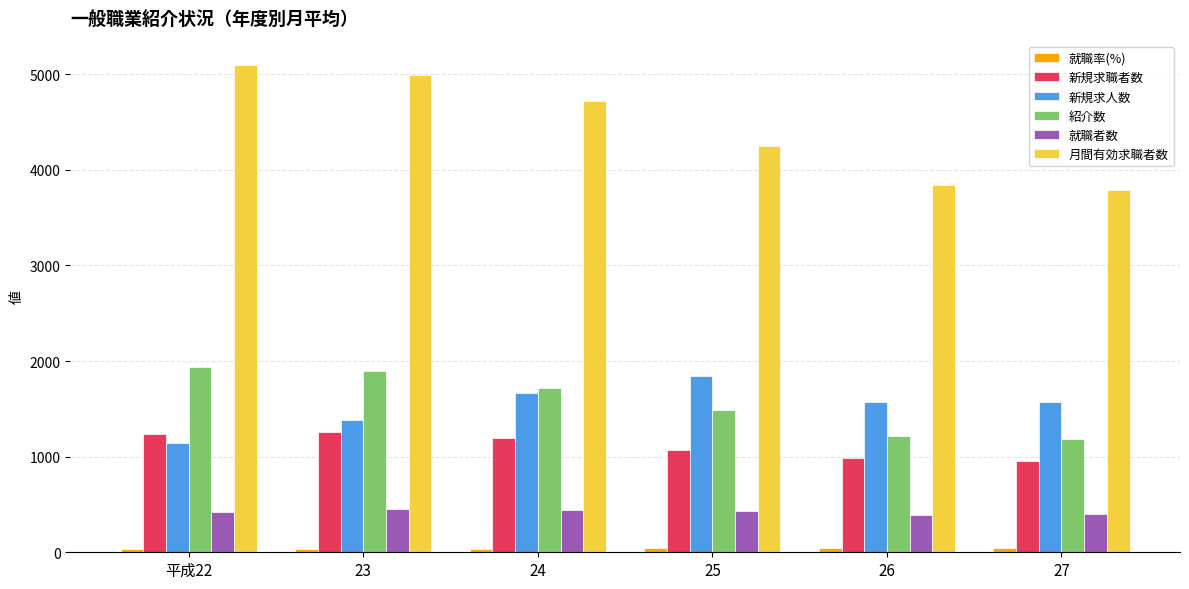

What is the value of the 新規求人数 bar at the 4th from the left?

1843.0